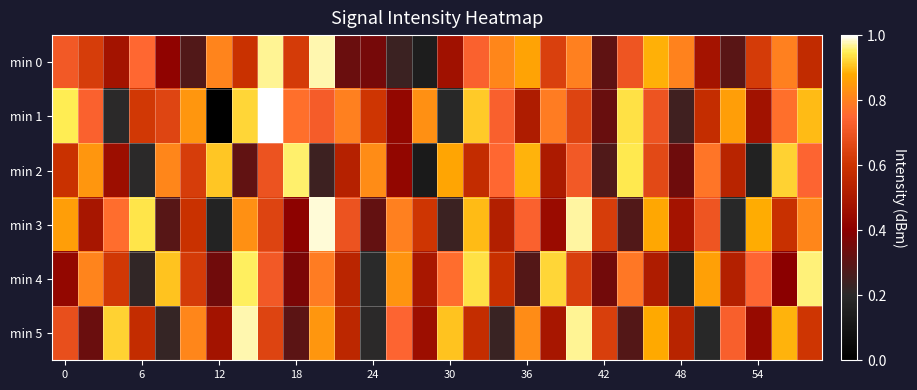

How many data points does each series have?

30